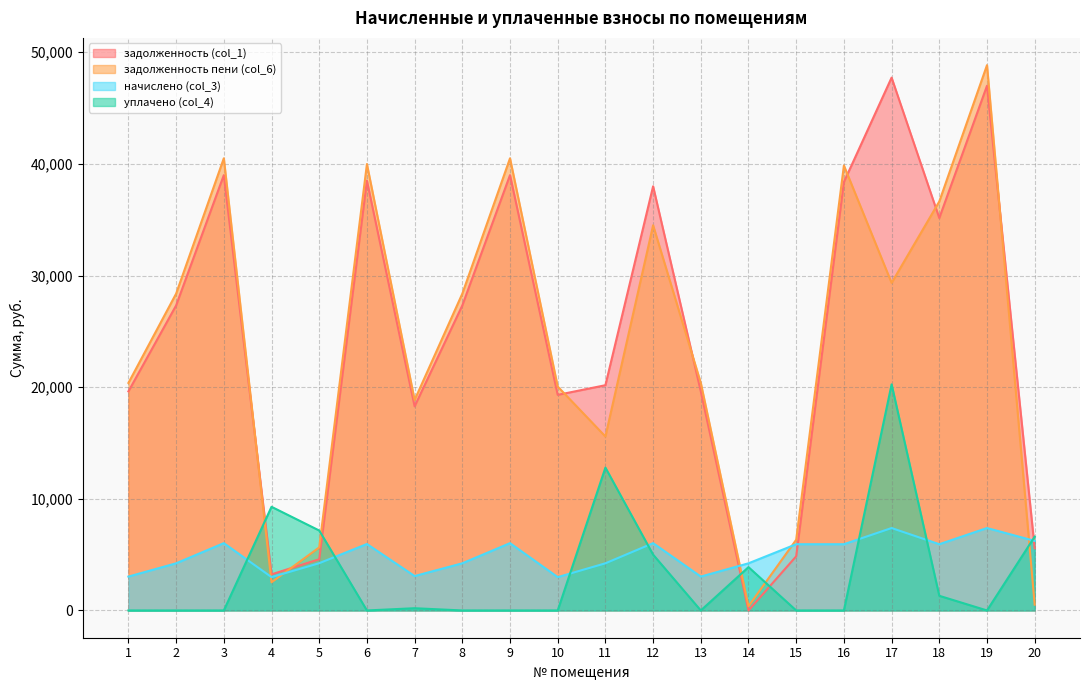

How many values in the начислено (col_3) series are below 5932?

10